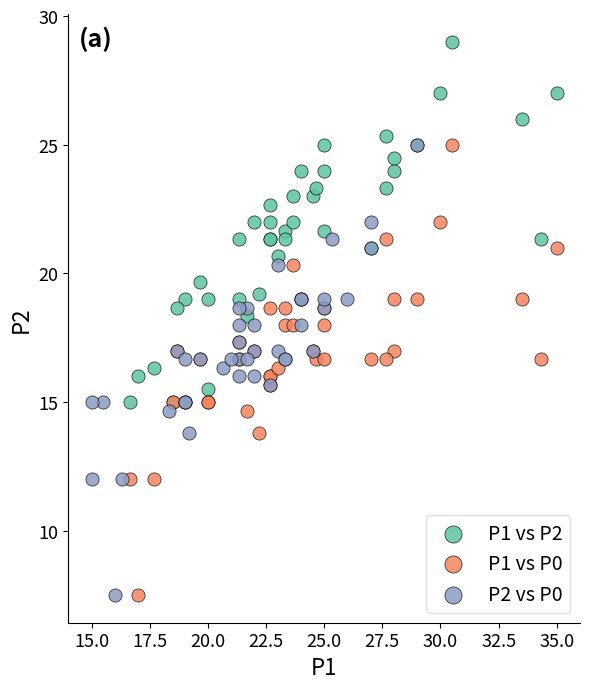

Which series reaches the maximum Y coordinate?

P1 vs P2